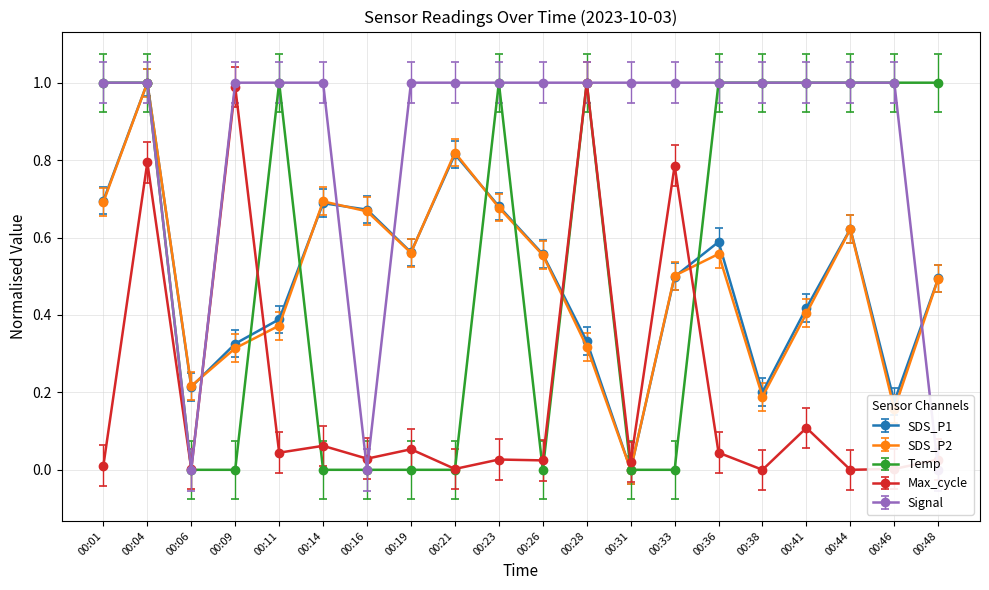

How many values in the Max_cycle series exceed 0?

18